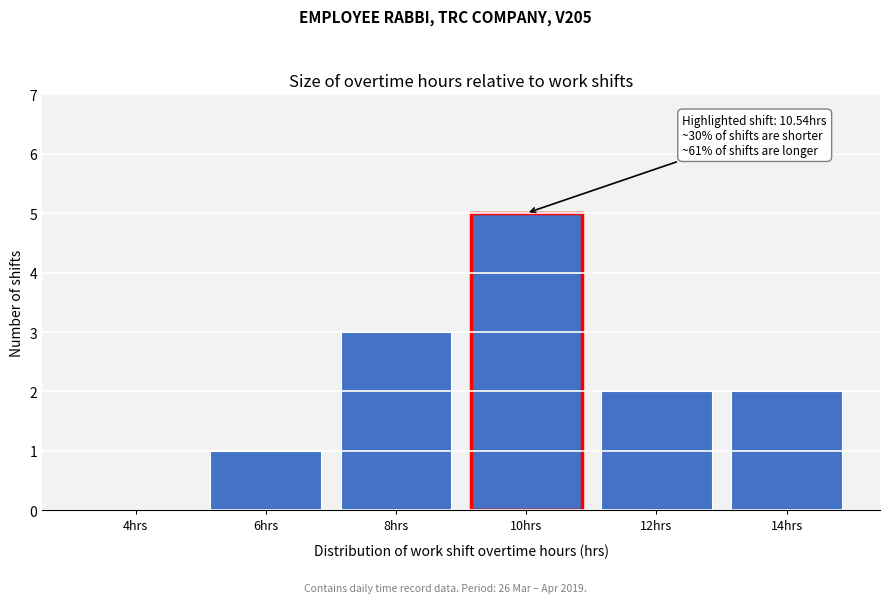

Reading left to right, list all the values displayed in this chart.

4hrs=0	6hrs=1	8hrs=3	10hrs=5	12hrs=2	14hrs=2